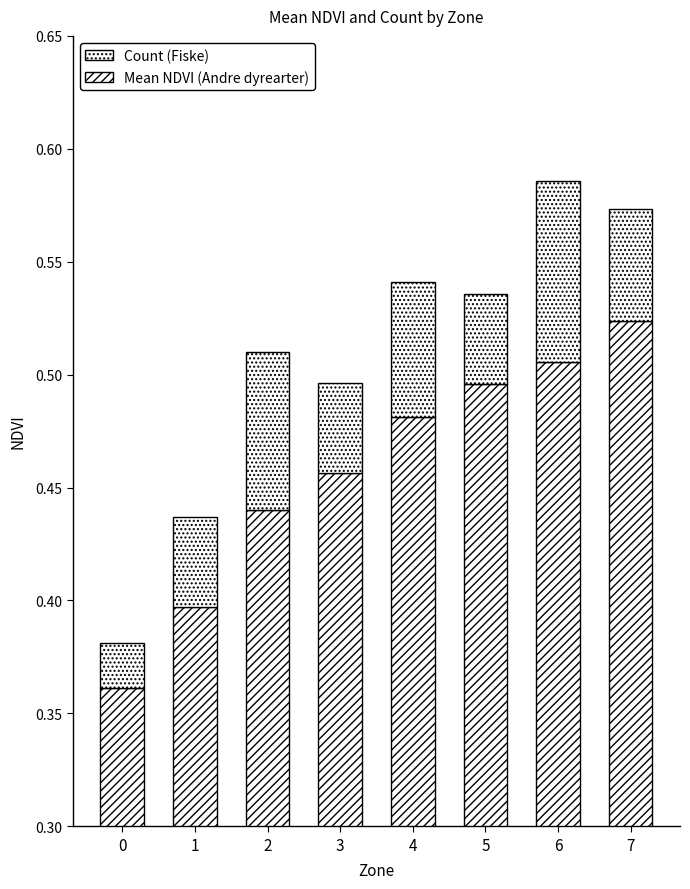

True or false: Mean NDVI (Andre dyrearter) has a value of 0.1 at 0.

False